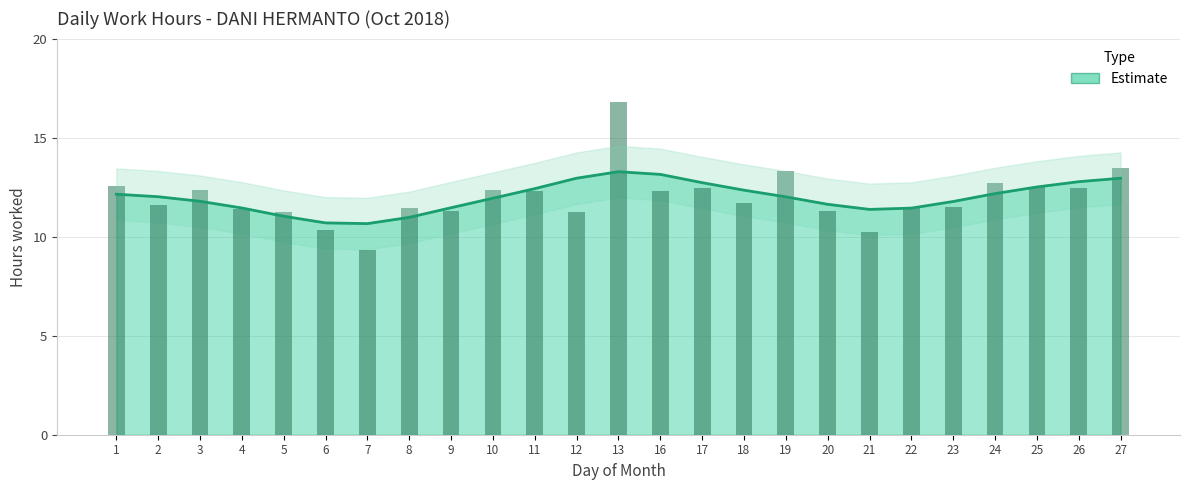

How many data points are above 11?

22